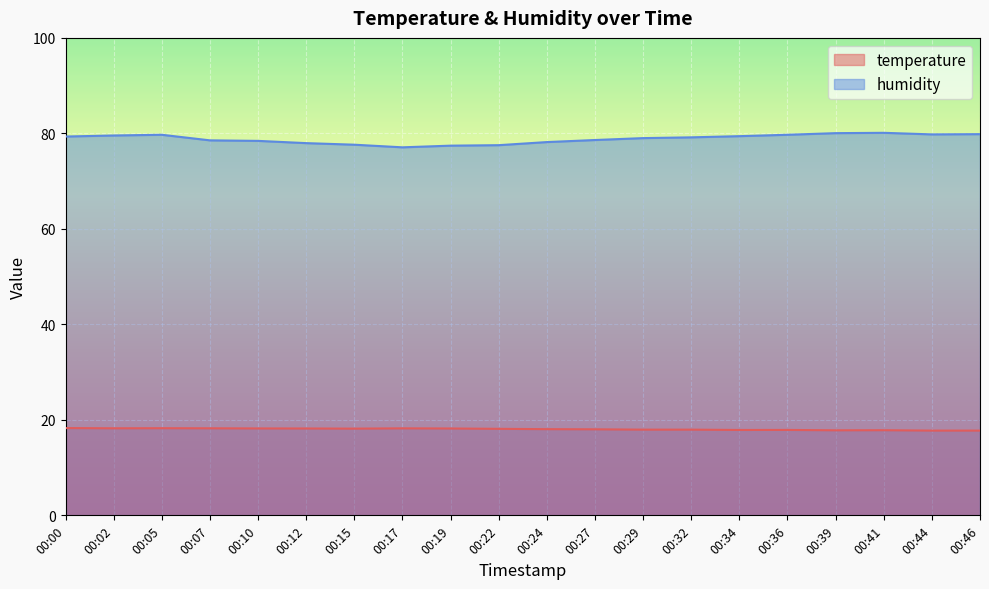

Is the value of humidity at 00:19 greater than the value of temperature at 00:10?

Yes